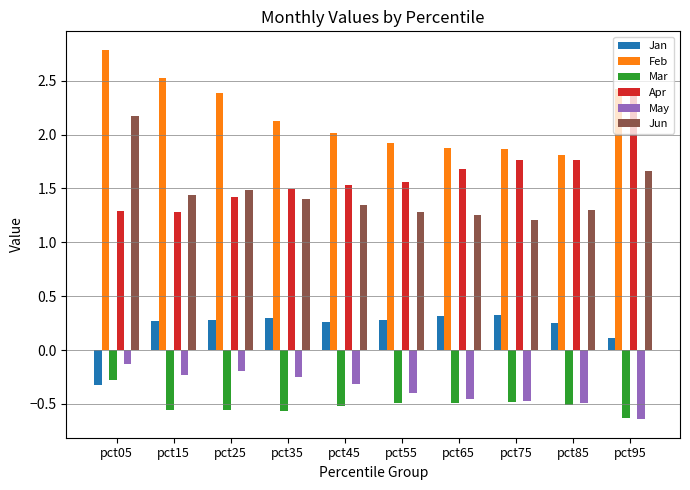

Rank the series by their maximum value, from lowest to highest.

Mar, May, Jan, Jun, Apr, Feb